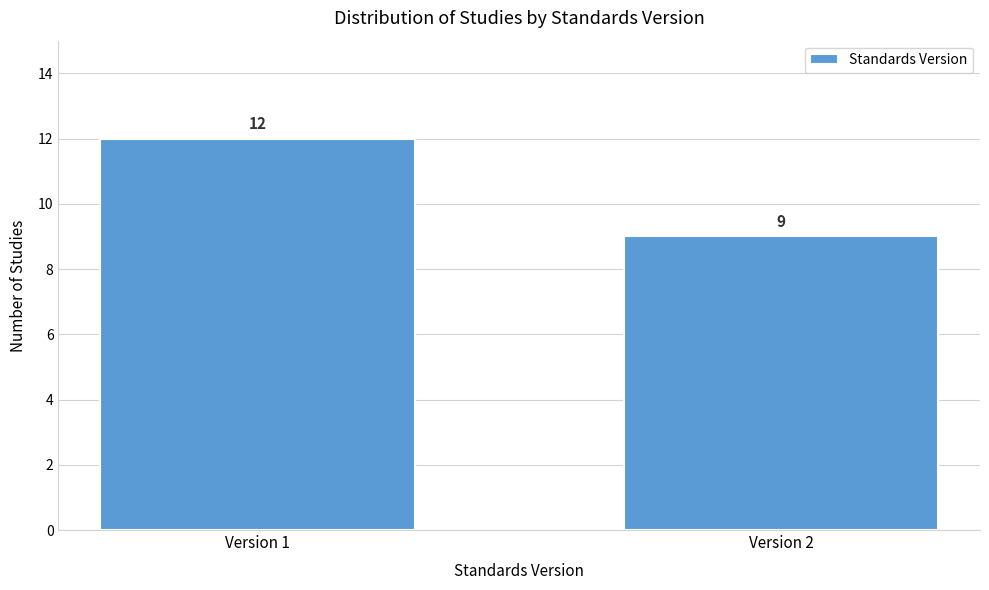

Reading left to right, list all the values displayed in this chart.

Version 1=12	Version 2=9